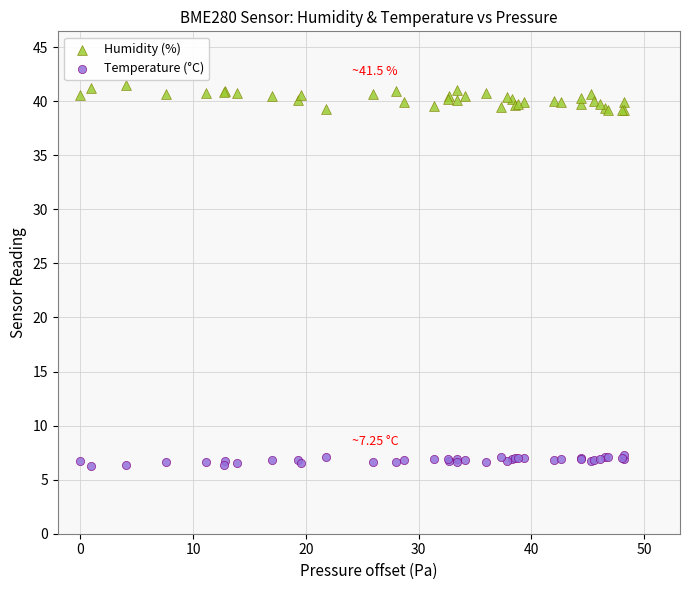

Which series contains the highest Y value?

Humidity (%)